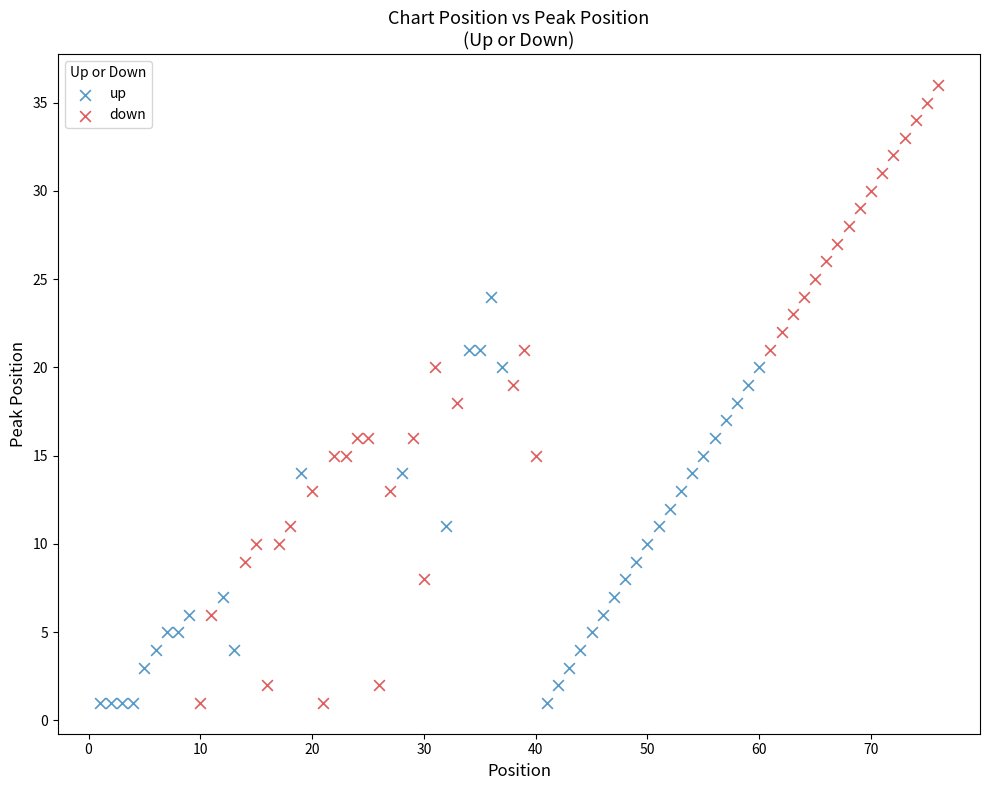

Which series has the largest Y range (max minus min)?

down